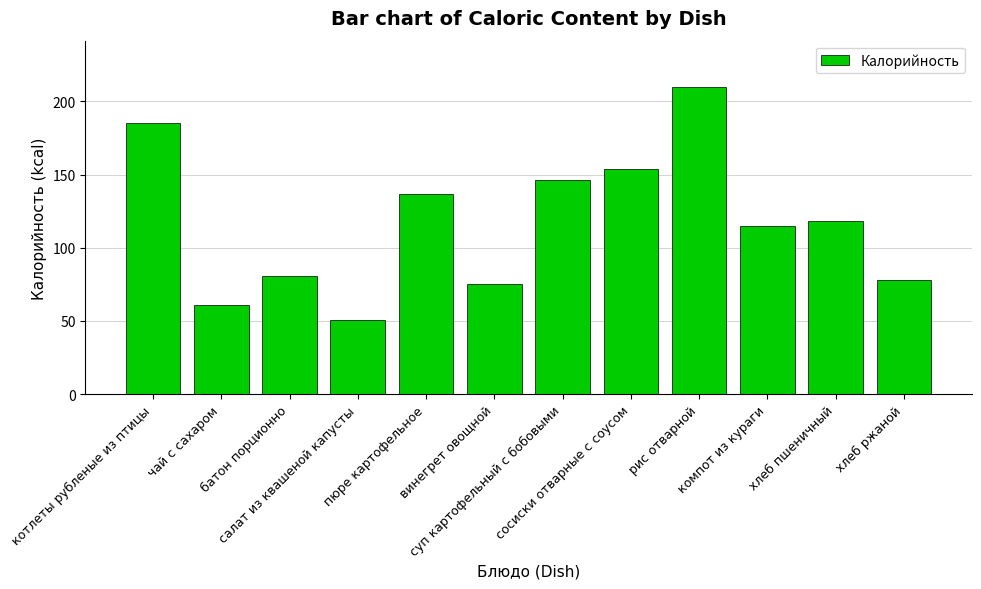

The chart shows a value of 210 at рис отварной. True or false?

True